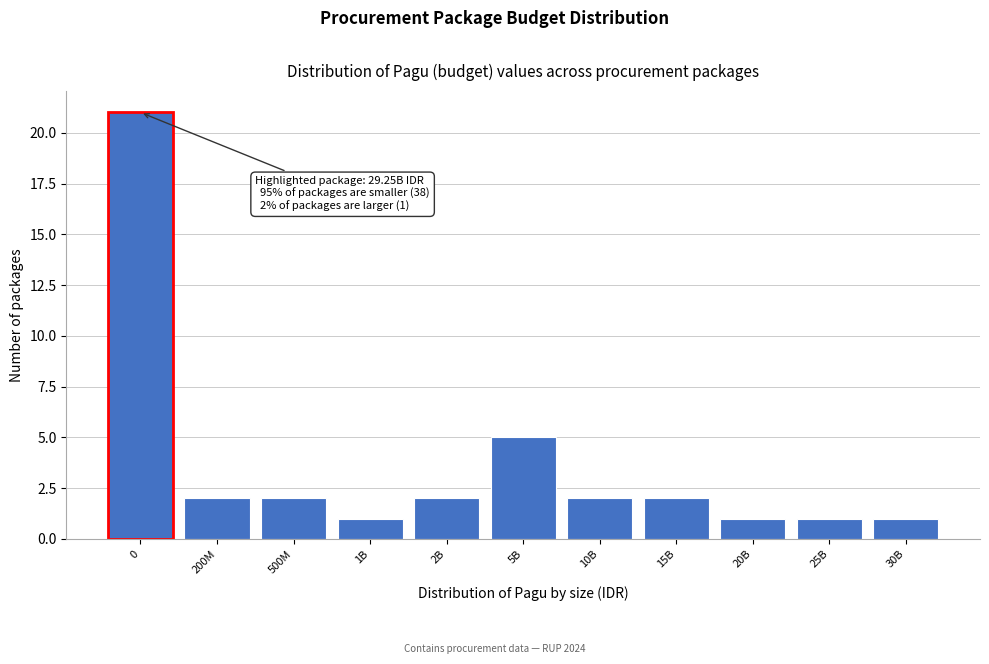

Reading left to right, list all the values displayed in this chart.

0=21	200M=2	500M=2	1B=1	2B=2	5B=5	10B=2	15B=2	20B=1	25B=1	30B=1